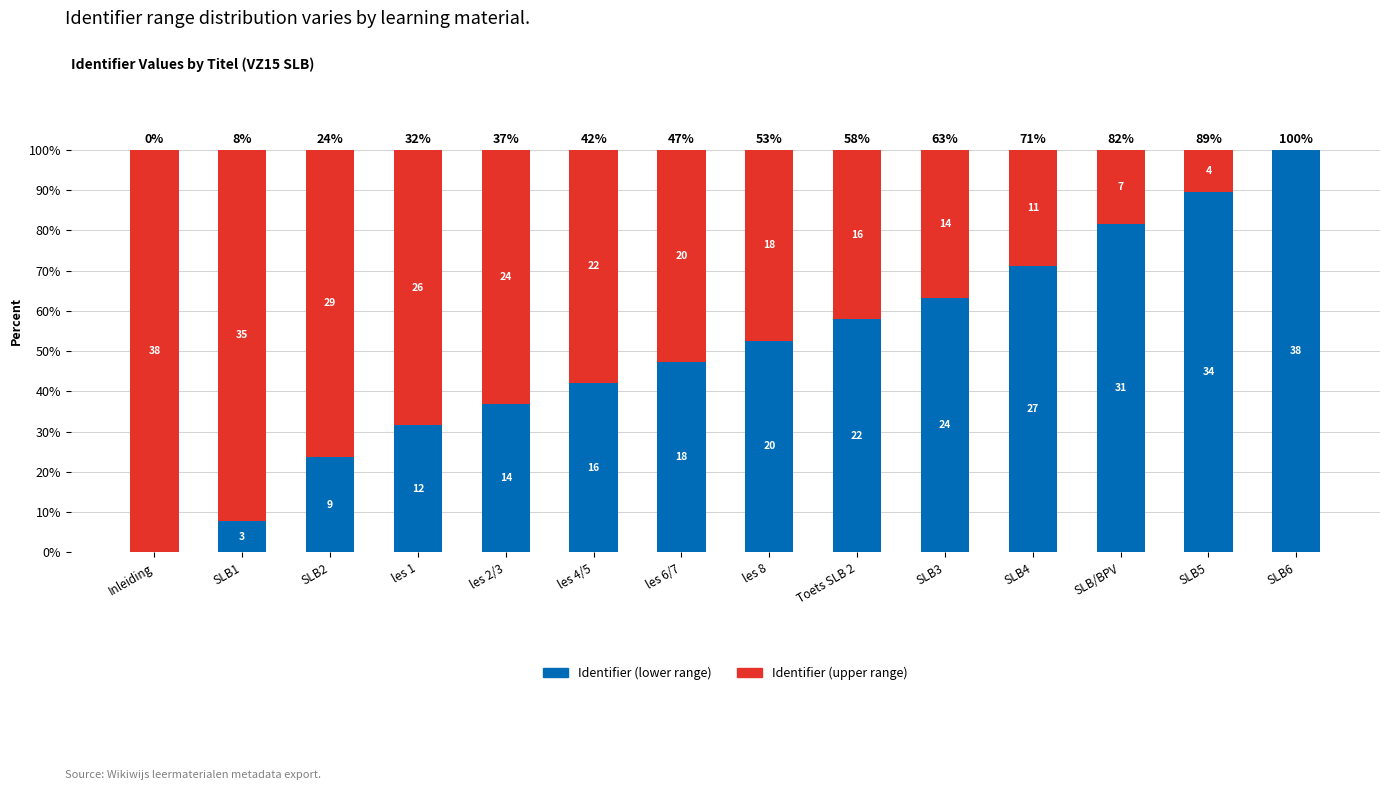

What is the difference between the Identifier (upper range) values at SLB5 and les 4/5?

47.4